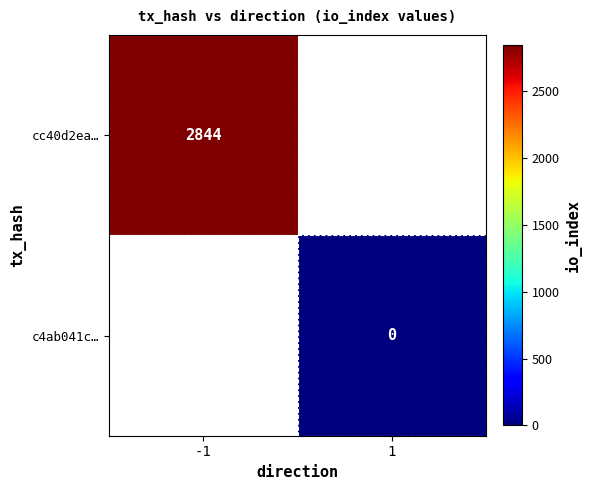

The value of cc40d2ea… at -1 is 2844. True or false?

True